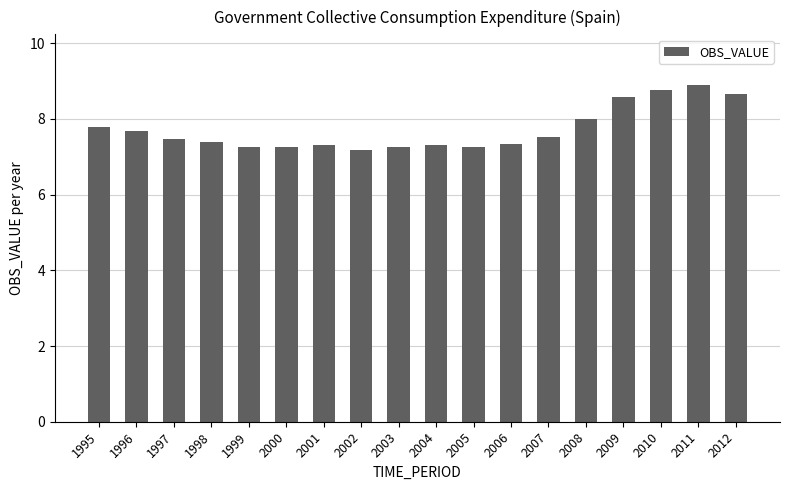

What is the maximum value shown in the chart?

8.9